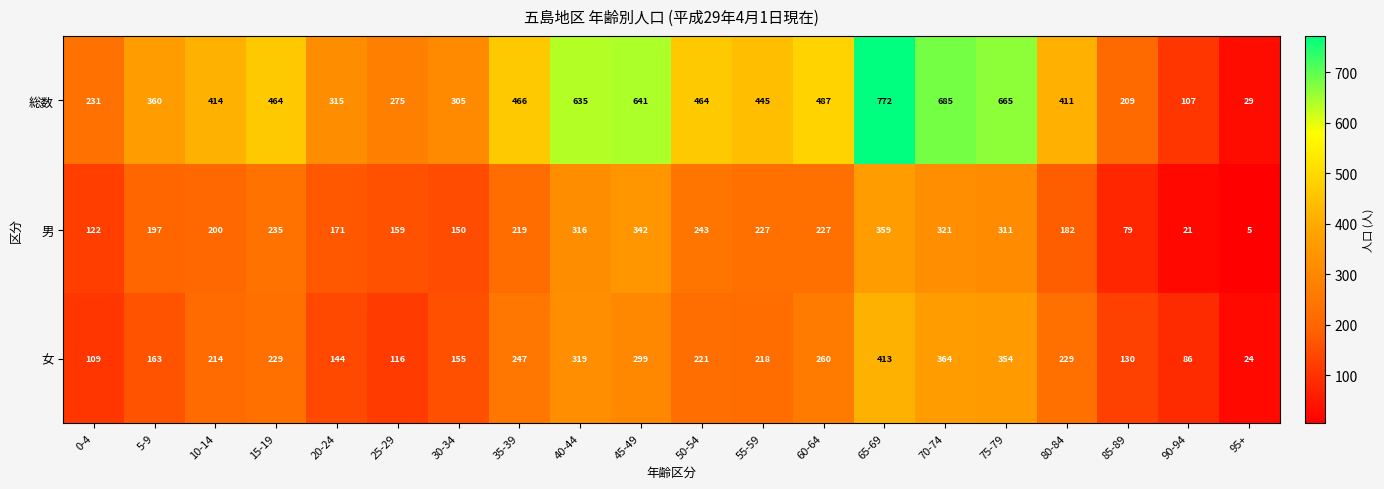

Which series has the largest range (max minus min)?

総数